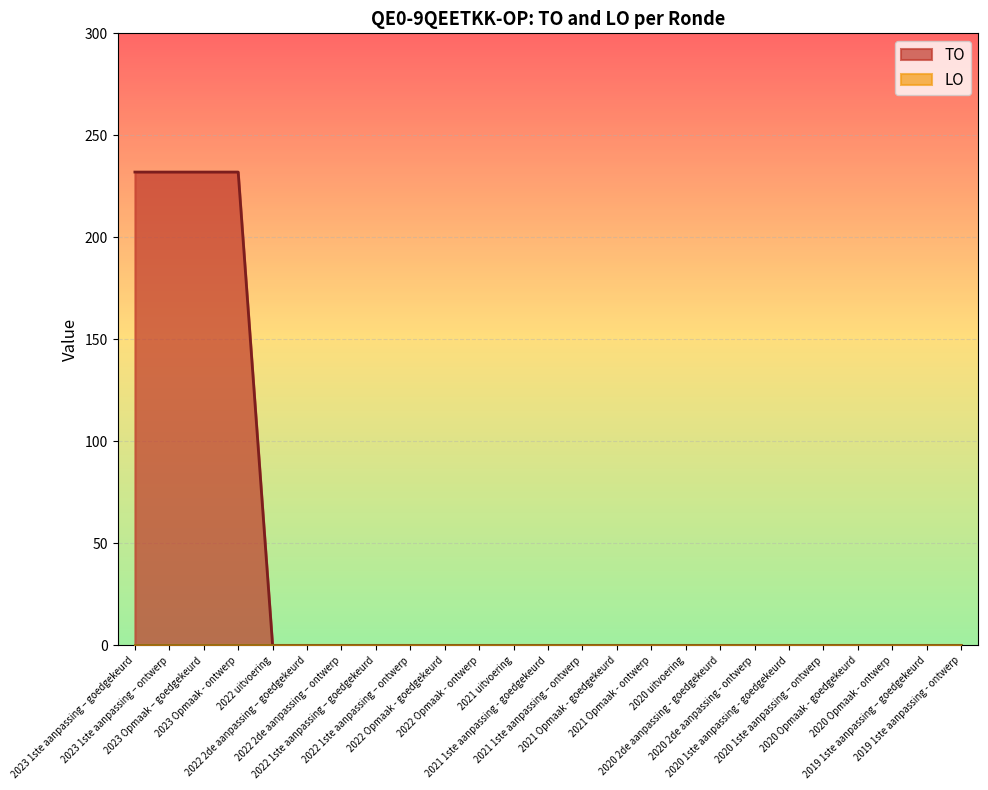

Is it true that the value at 2020 2de aanpassing - goedgekeurd is -140?

False